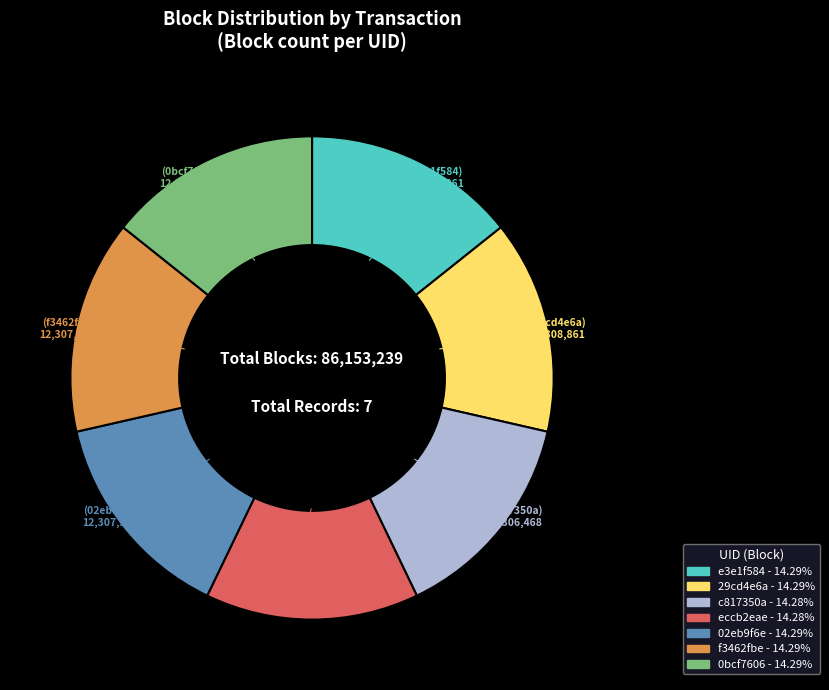

How many slices are in this pie chart?

7